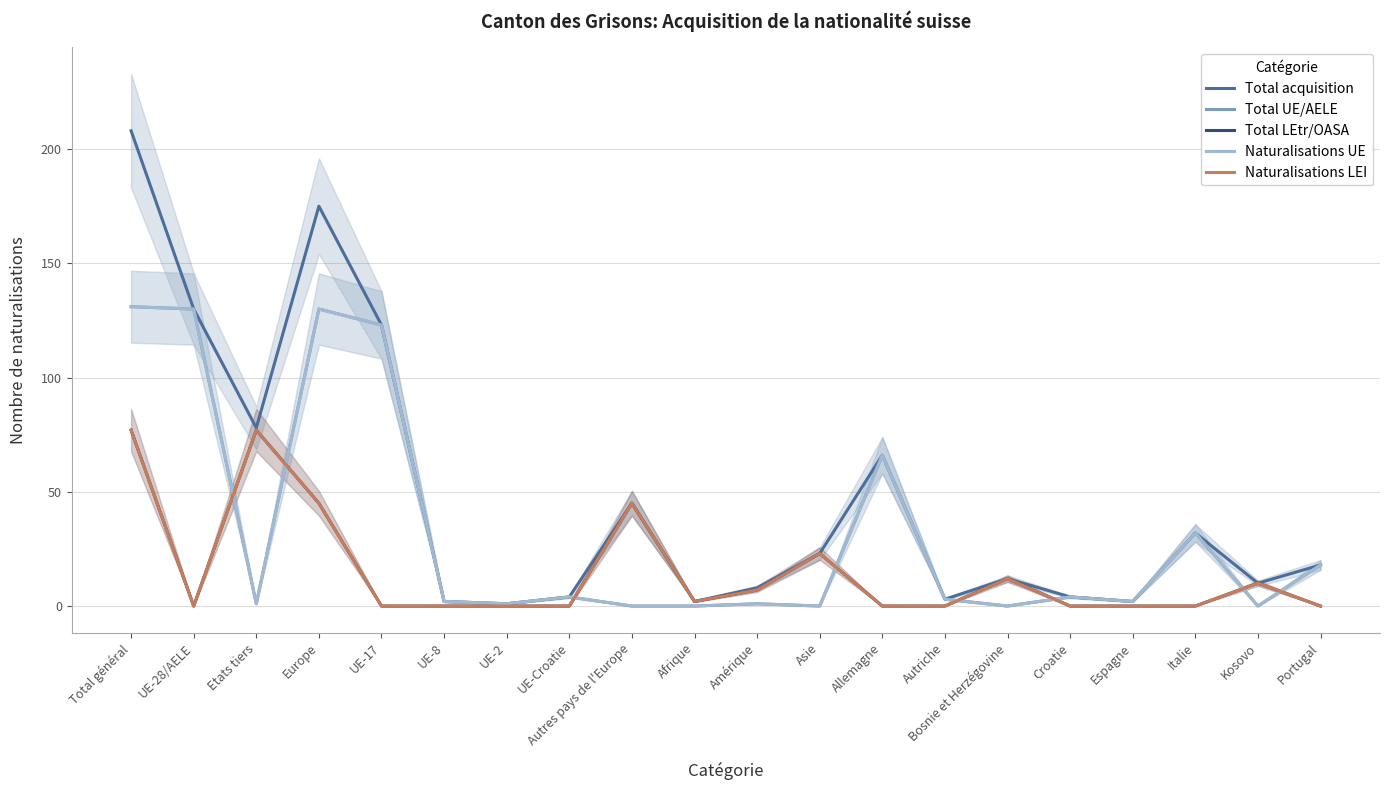

Rank the series by their maximum value, from lowest to highest.

Total LEtr/OASA, Naturalisations LEI, Total UE/AELE, Naturalisations UE, Total acquisition